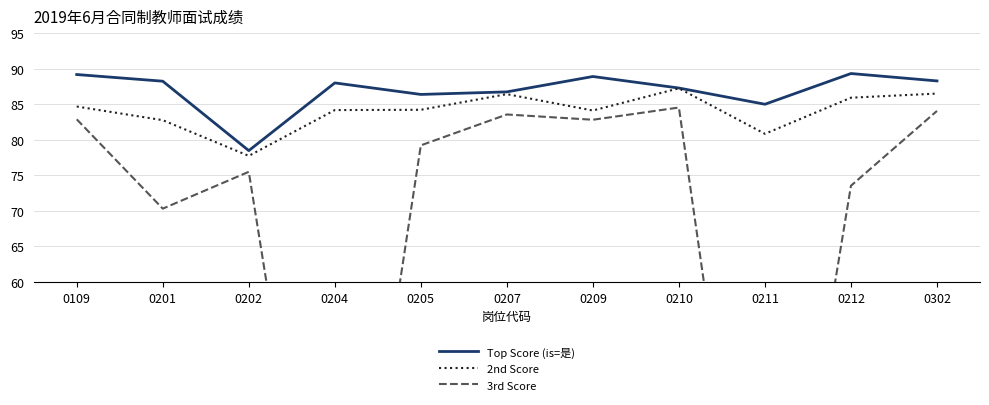

Read the Top Score (is=是) value at 0207.

86.7